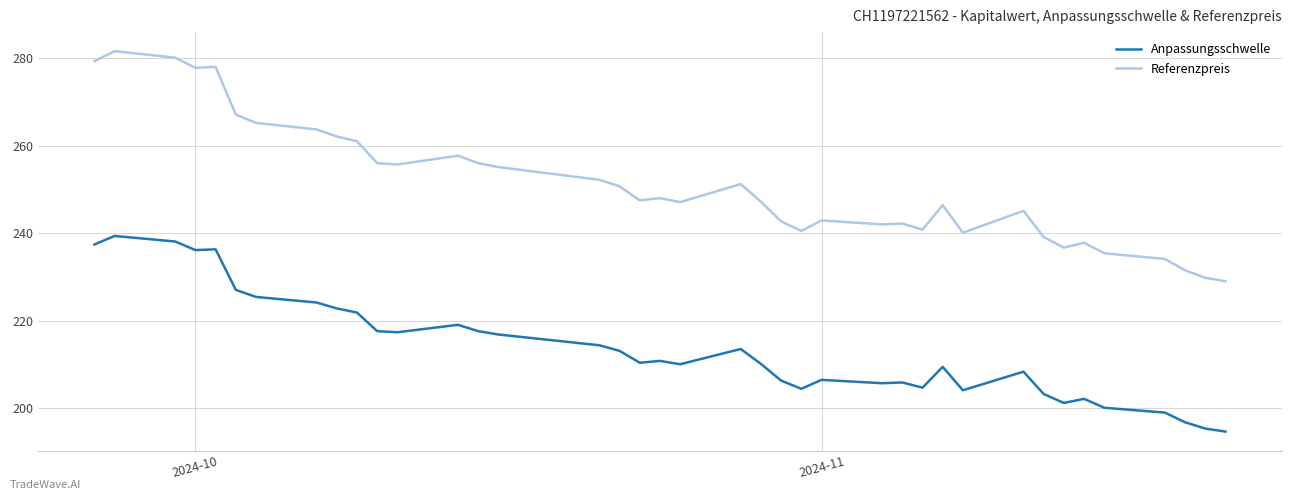

Which series has the widest spread of values?

Referenzpreis